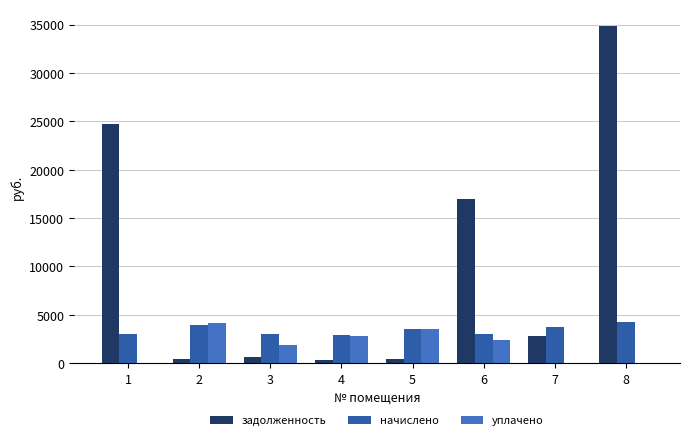

List the labels in order of задолженность value, smallest first.

4, 5, 2, 3, 7, 6, 1, 8